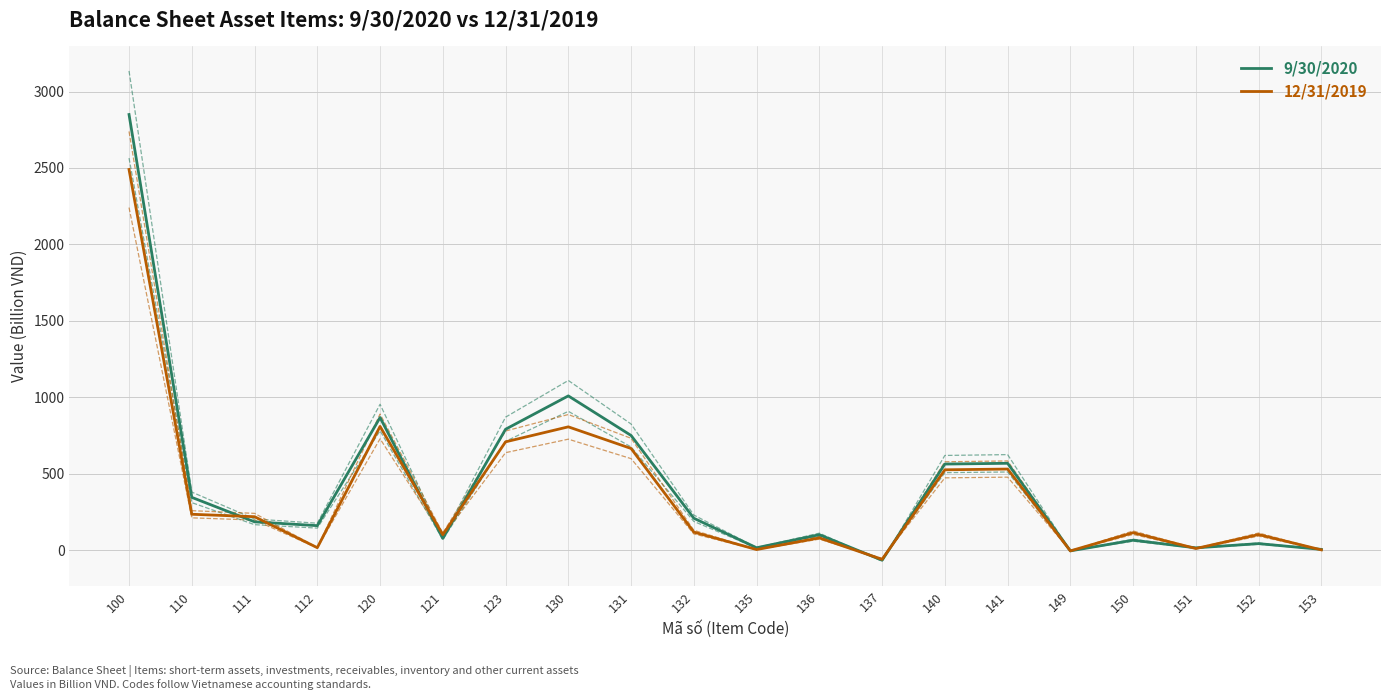

Reading right to left, list all the values displayed in this chart.

9/30/2020: 4.8	42.6	14.9	64.9	-4.9	568.0	563.1	-66.1	101.0	15.5	208.6	750.0	1008.9	790.7	76.6	867.3	160.1	185.1	345.2	2849.4
12/31/2019: 1.6	101.8	10.6	114.0	-4.9	530.3	525.4	-60.3	79.9	3.8	118.0	665.0	806.5	708.4	100.9	809.3	16.0	218.7	234.7	2489.8